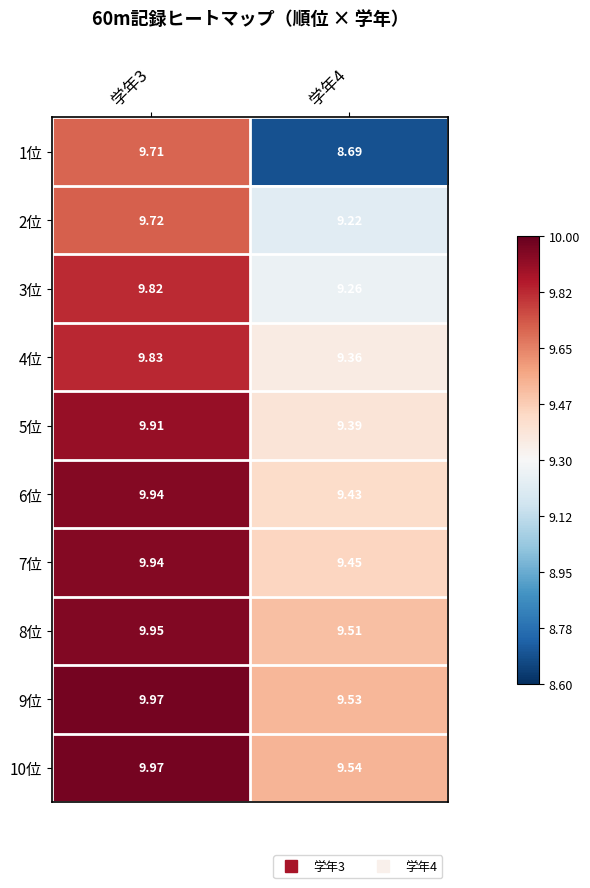

Is the value of 8位 at 学年3 greater than the value of 5位 at 学年4?

Yes